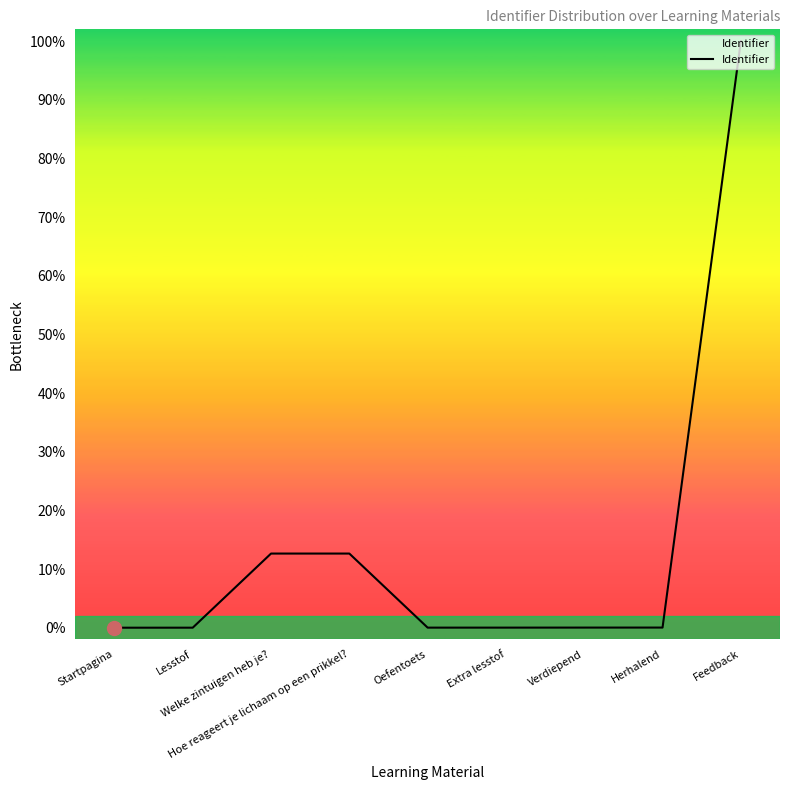

What is the difference between the maximum and minimum values?

100.0